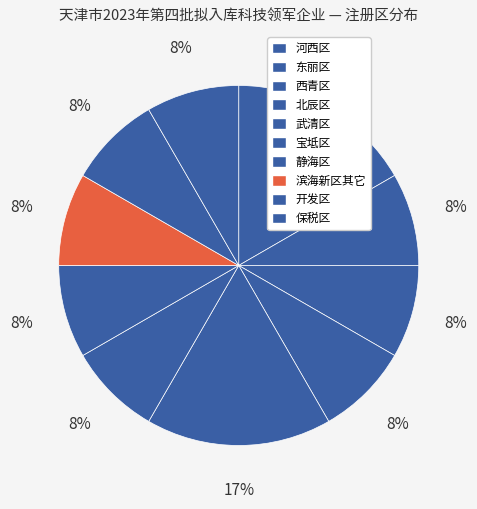

How many segments does this pie chart have?

10